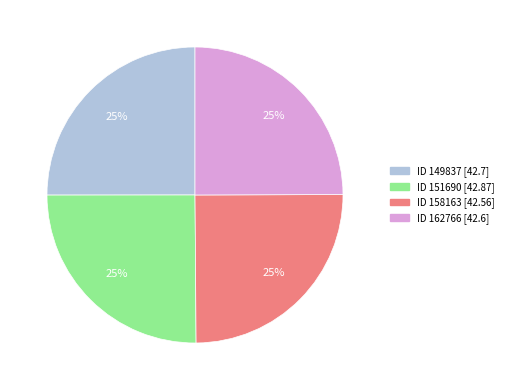

Does any single category account for the majority?

No